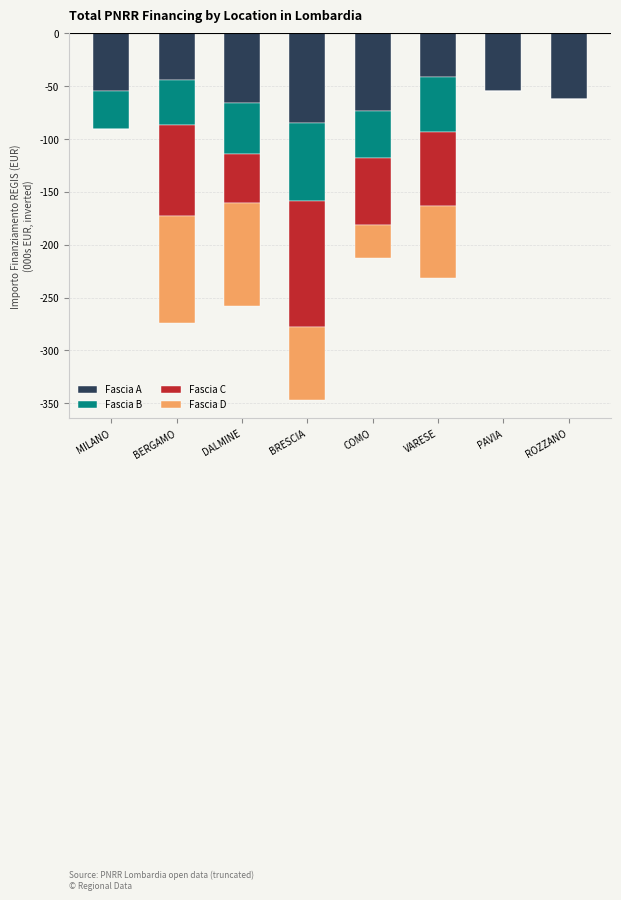

Is it true that Fascia A equals -44.1 at BERGAMO?

True